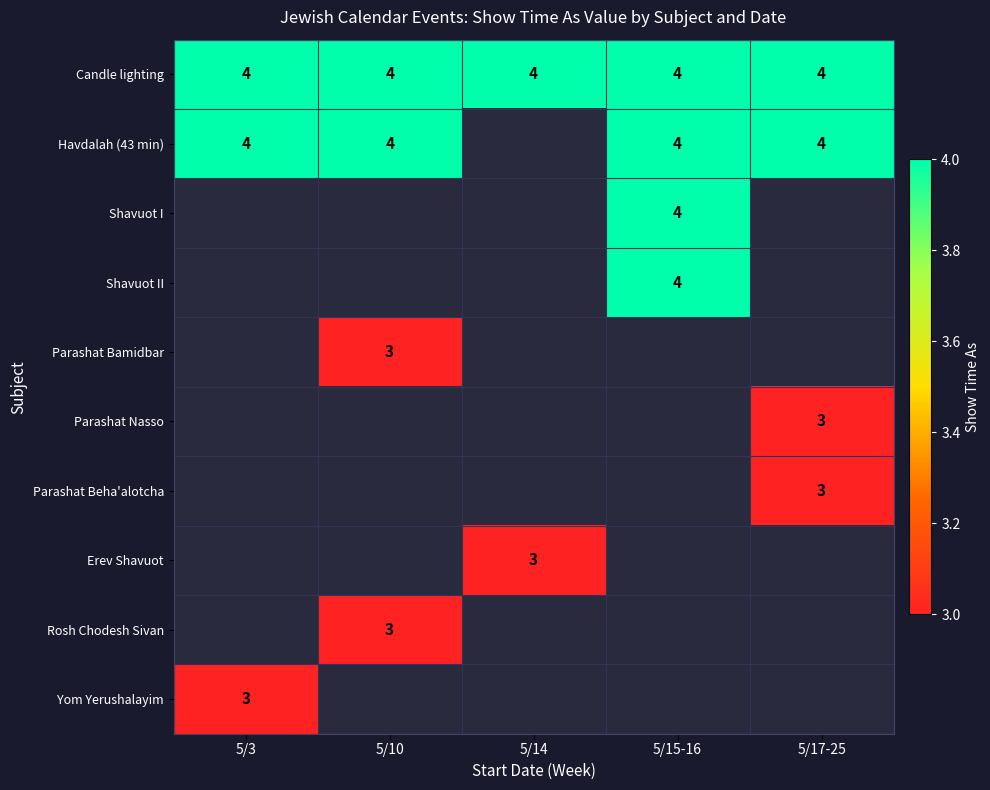

What is the spread (max minus min) of values at 5/10?

1.0